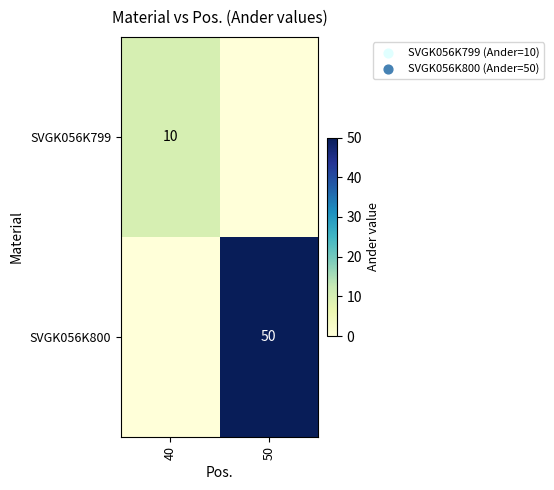

The value of SVGK056K799 at 40 is 18. True or false?

False